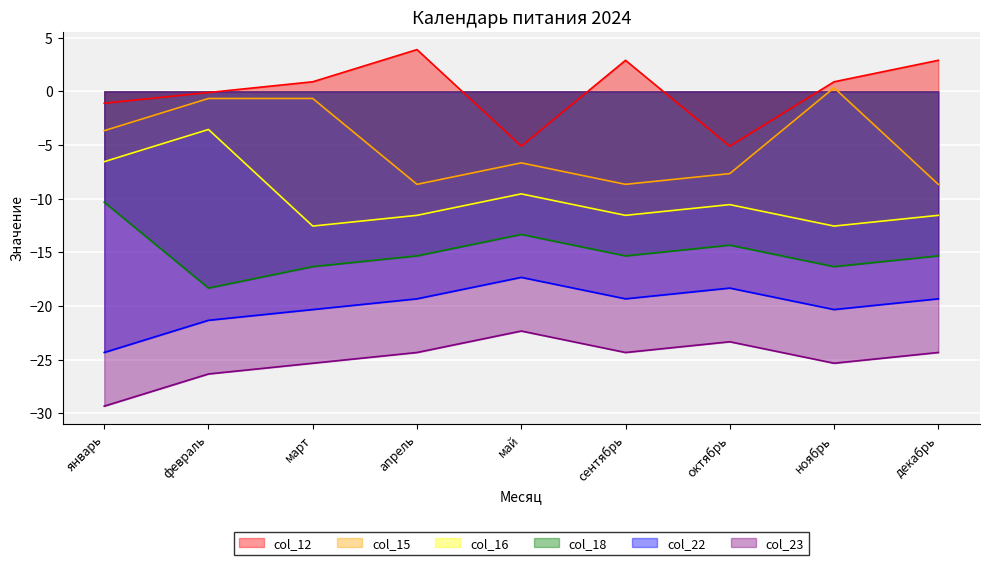

What is the sum of the col_23 values at май and декабрь?

-46.7